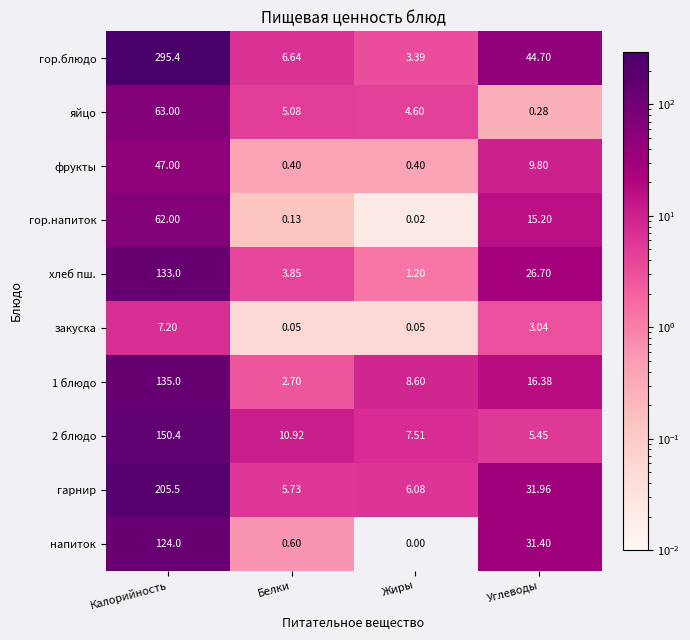

At which category is the sum across all series the highest?

Калорийность